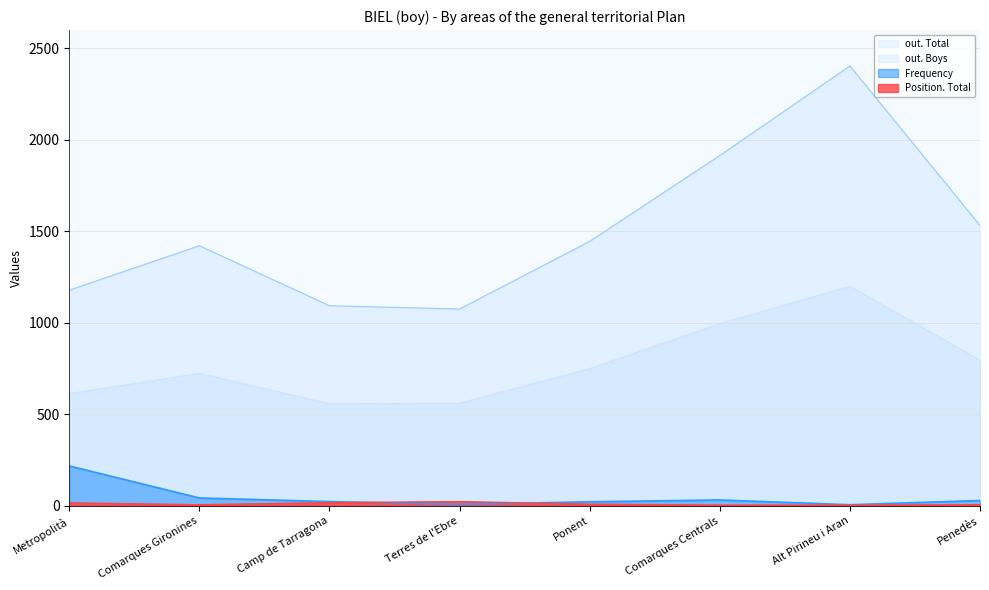

True or false: Frequency has a value of 217 at Metropolità.

True